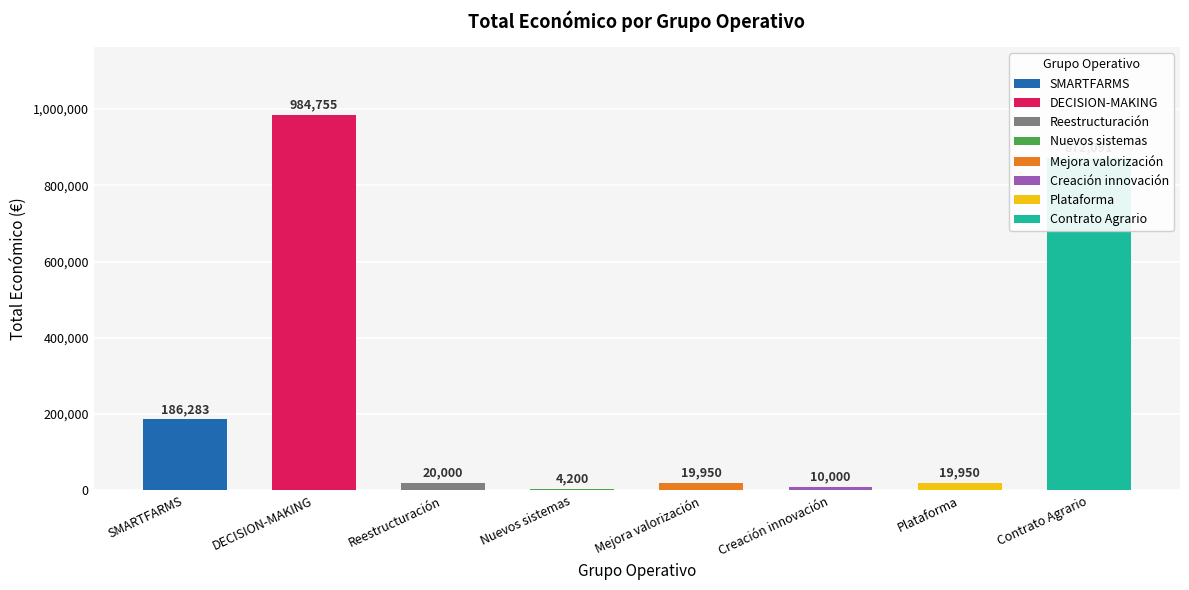

What value does the data have at Reestructuración?

20000